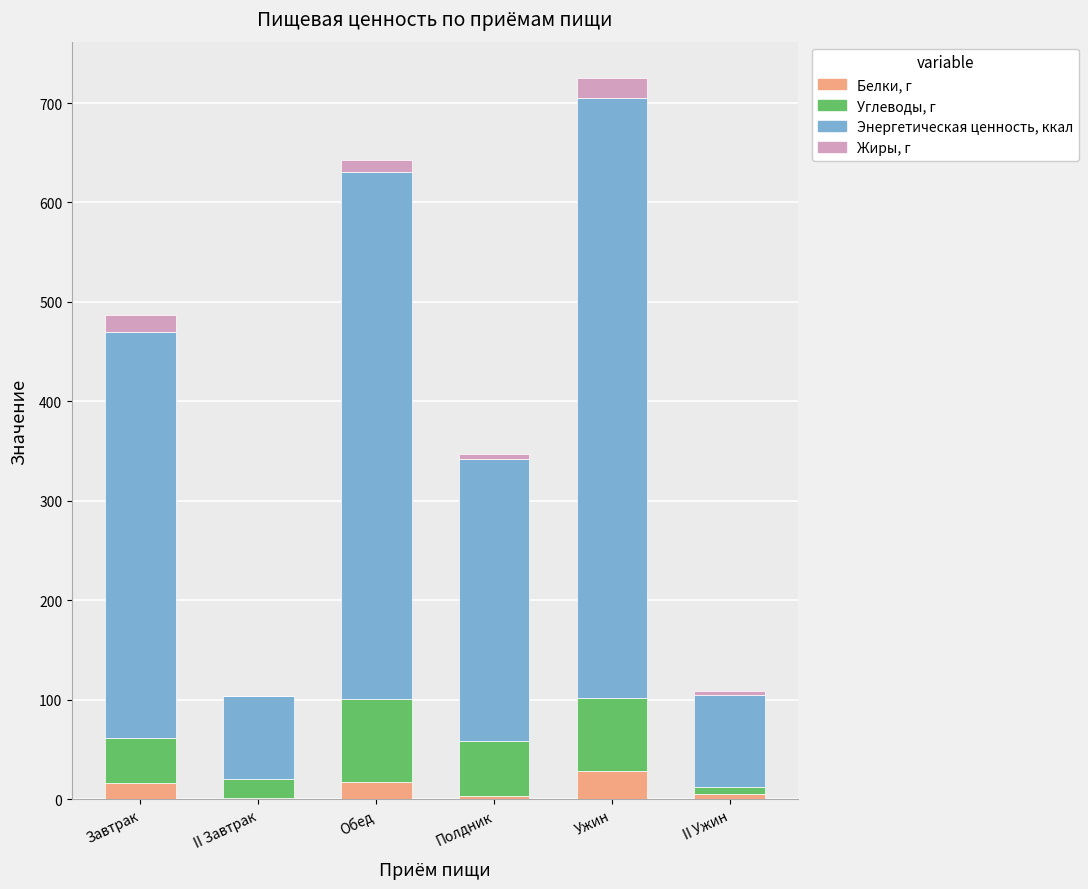

What is the maximum value for Белки, г?

28.2